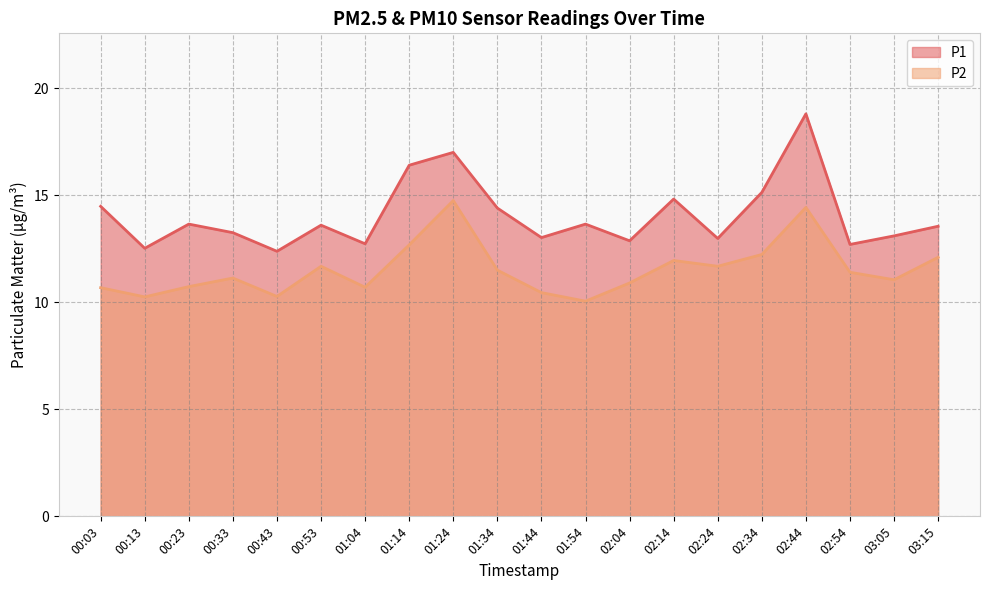

Which has a higher value, 03:15 or 02:04?

03:15